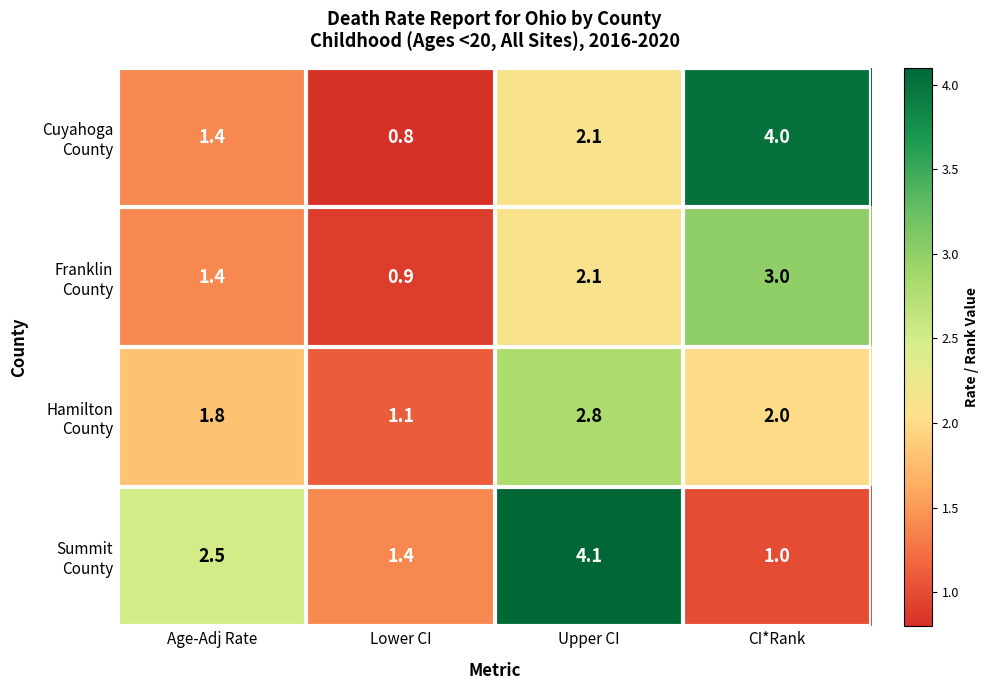

At which category is the sum across all series the highest?

Upper CI